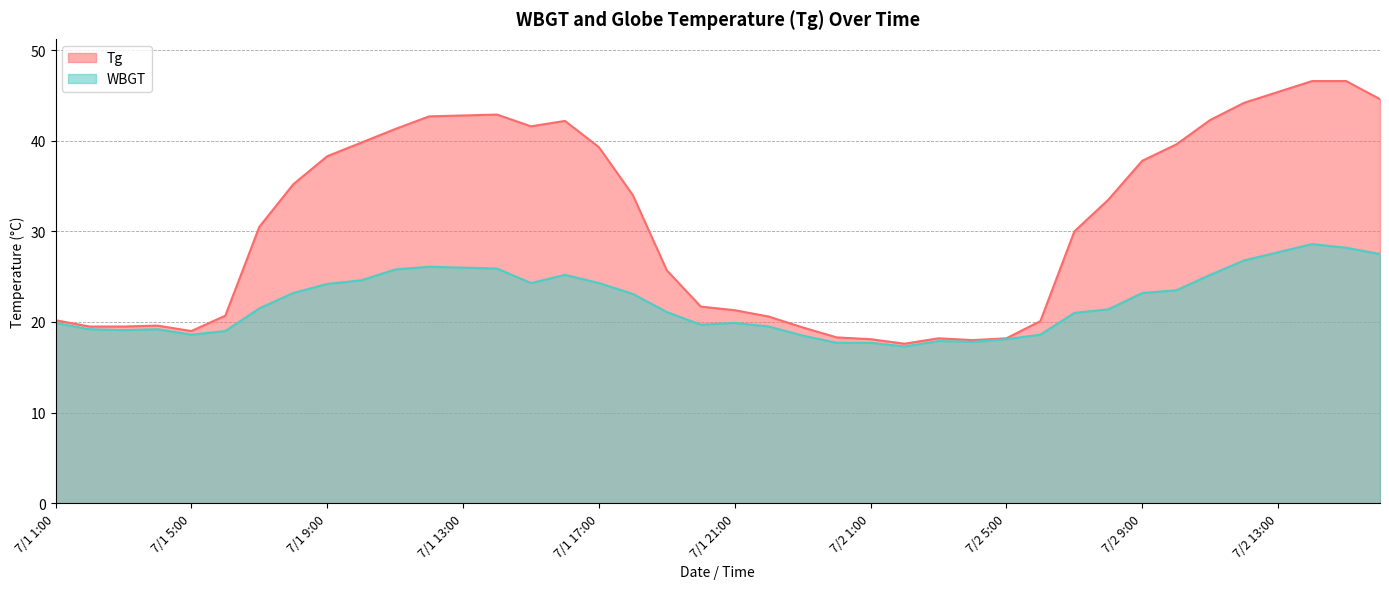

What is the difference between the highest and lowest values at 7/2 2:00?

0.3